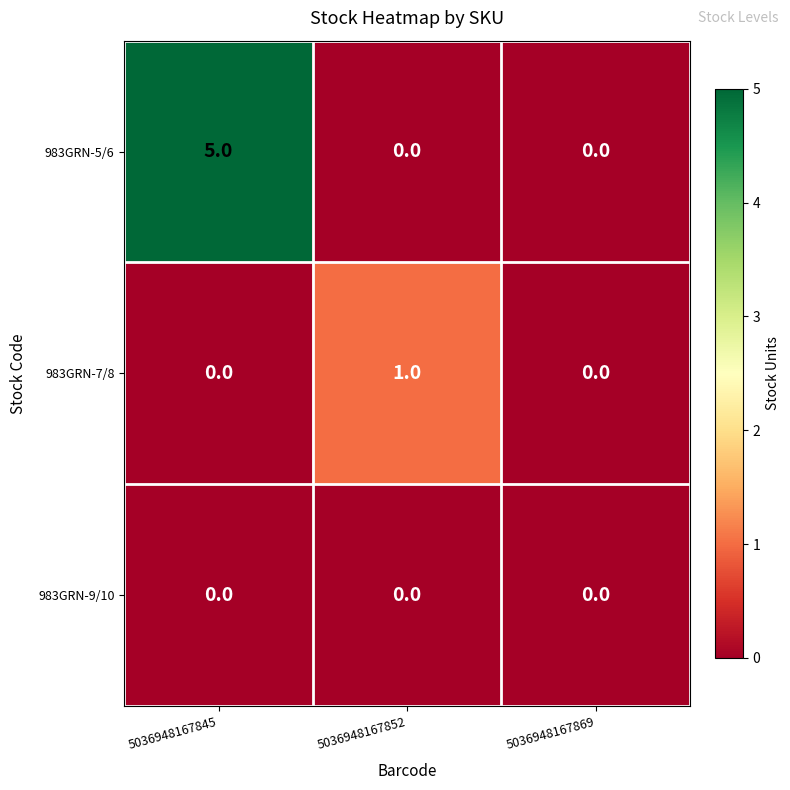

Which category has the highest value across all series?

5036948167845